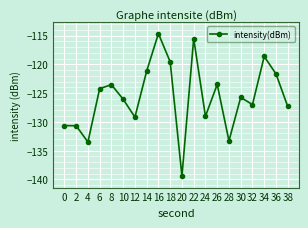

At which category does the chart reach its peak across all series?

16